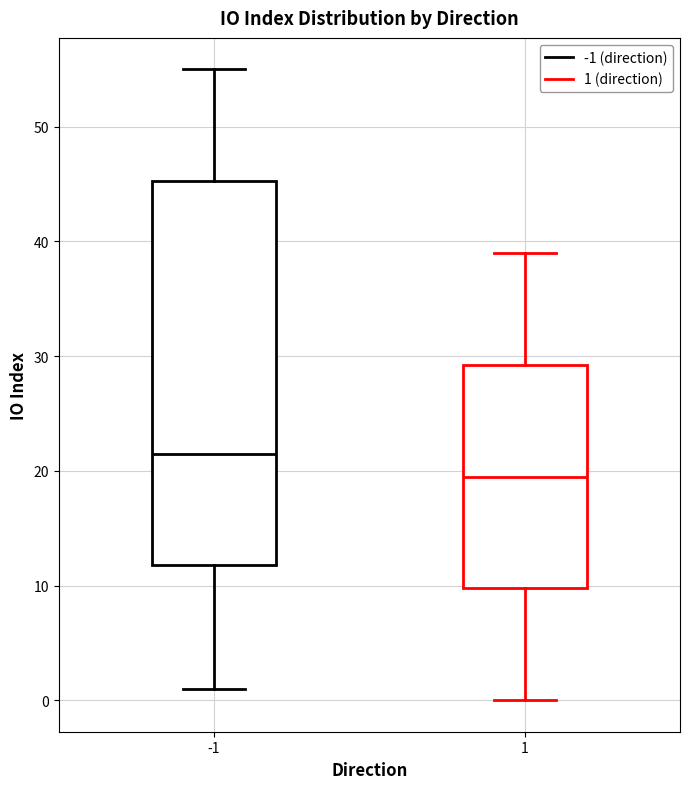

Where is the upper edge of the box at x = -1 on the y-axis? The values are not printed on the chart, so give them approximately, as read against the axis.

45